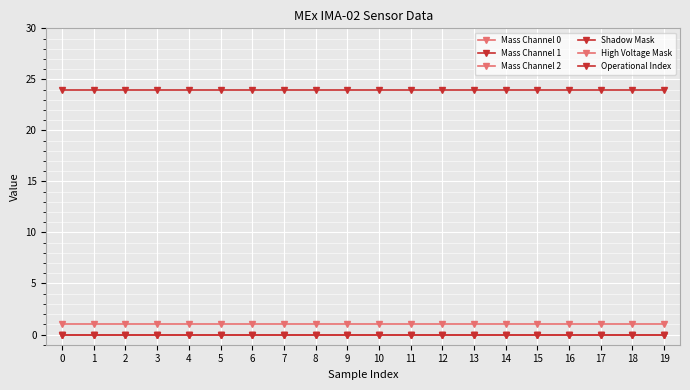

Rank the series at 14 from lowest to highest value.

Mass Channel 0, Mass Channel 1, Mass Channel 2, Shadow Mask, High Voltage Mask, Operational Index